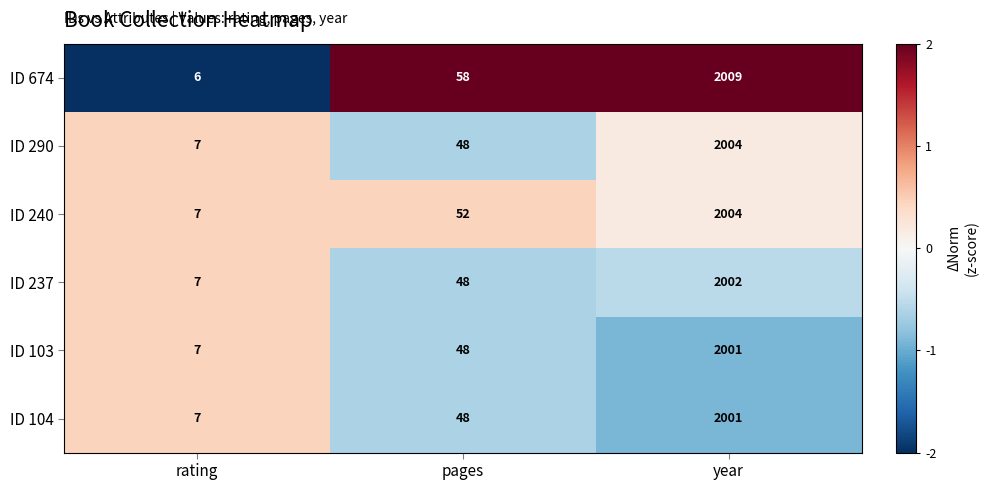

Reading left to right, what are all the values shown in this chart?

ID 674: rating=6	pages=58	year=2009
ID 290: rating=7	pages=48	year=2004
ID 240: rating=7	pages=52	year=2004
ID 237: rating=7	pages=48	year=2002
ID 103: rating=7	pages=48	year=2001
ID 104: rating=7	pages=48	year=2001